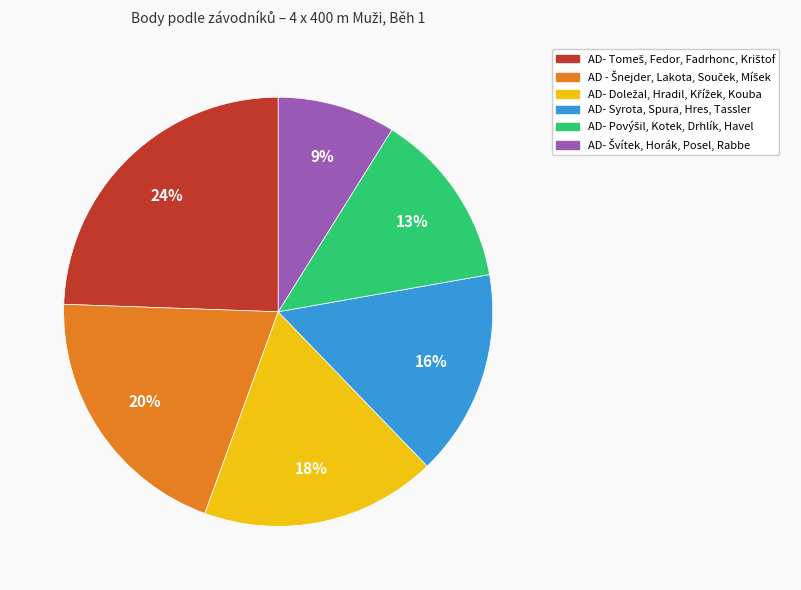

To the nearest percent, what is the average slice percentage?

17%